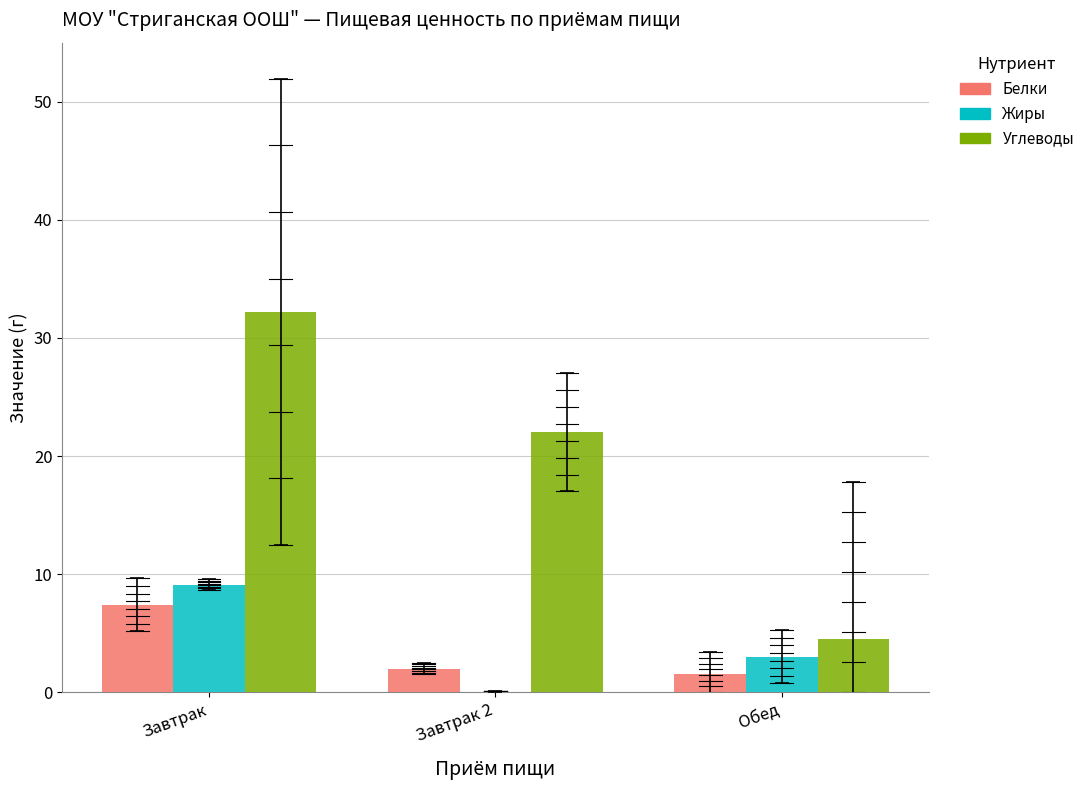

What is the total value across all series at Завтрак 2?

24.0